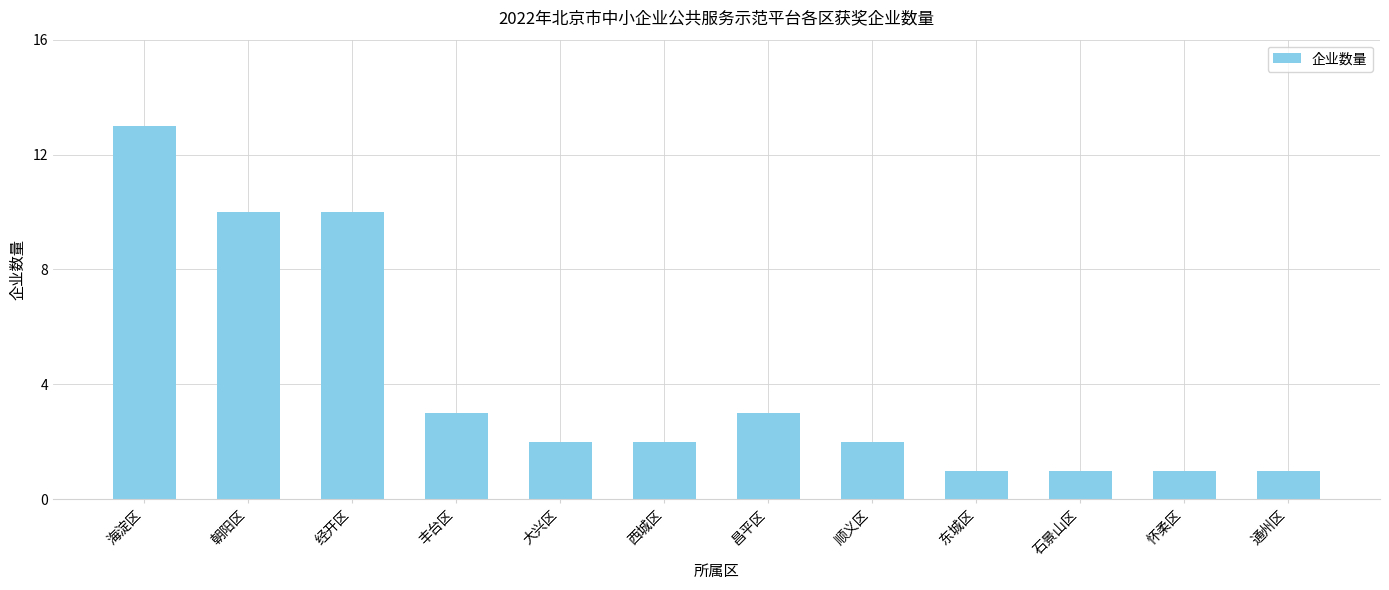

Is it true that the value at 石景山区 is 0?

False